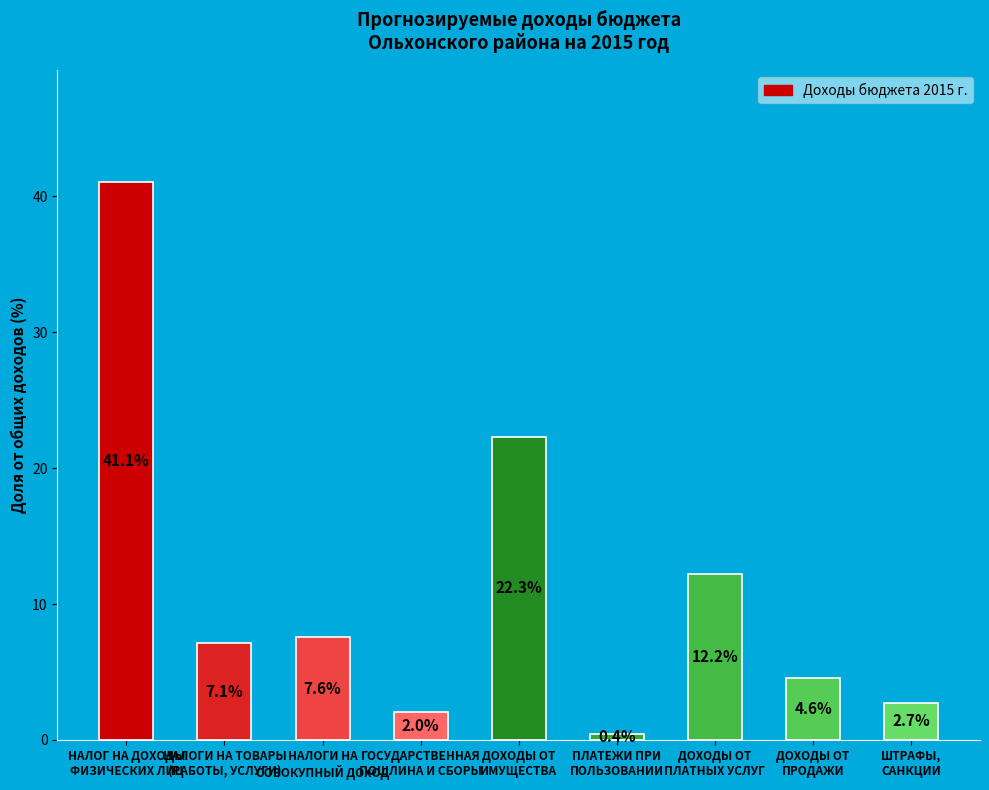

Count the number of values greater than 7.

5